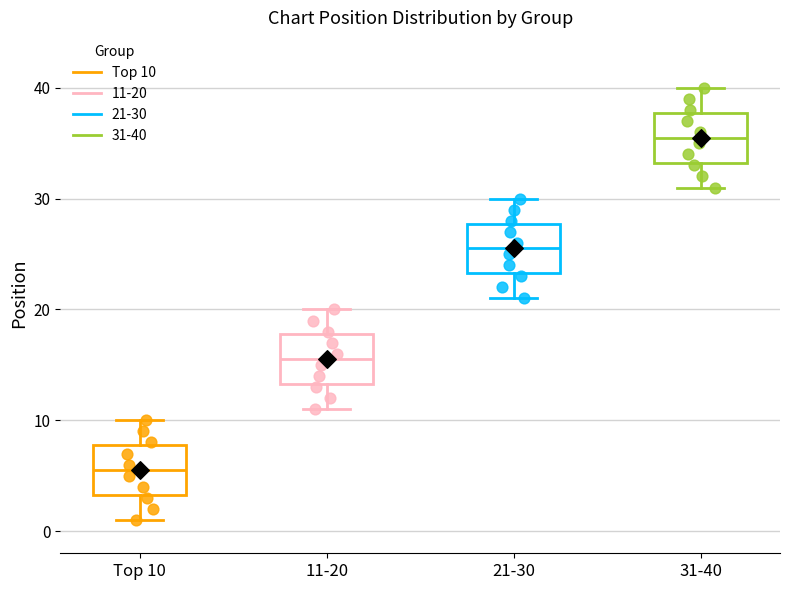

Reading left to right, read every box against the y-axis: the position of its median line, the range the box covers, and the ends of its whiskers. The values are not printed on the chart, so give them approximately, as read against the axis.

Top 10: median 6, box 3 to 8, whiskers 1 to 10
11-20: median 16, box 13 to 18, whiskers 11 to 20
21-30: median 26, box 23 to 28, whiskers 21 to 30
31-40: median 36, box 33 to 38, whiskers 31 to 40